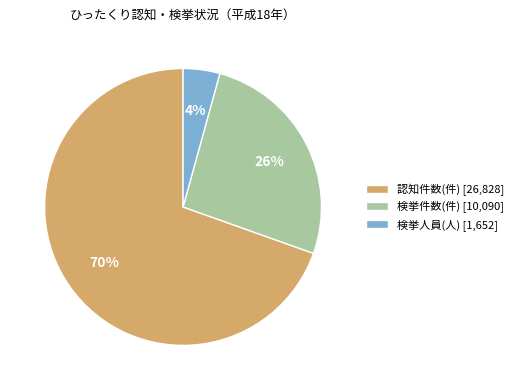

Count the number of slices in the pie.

3